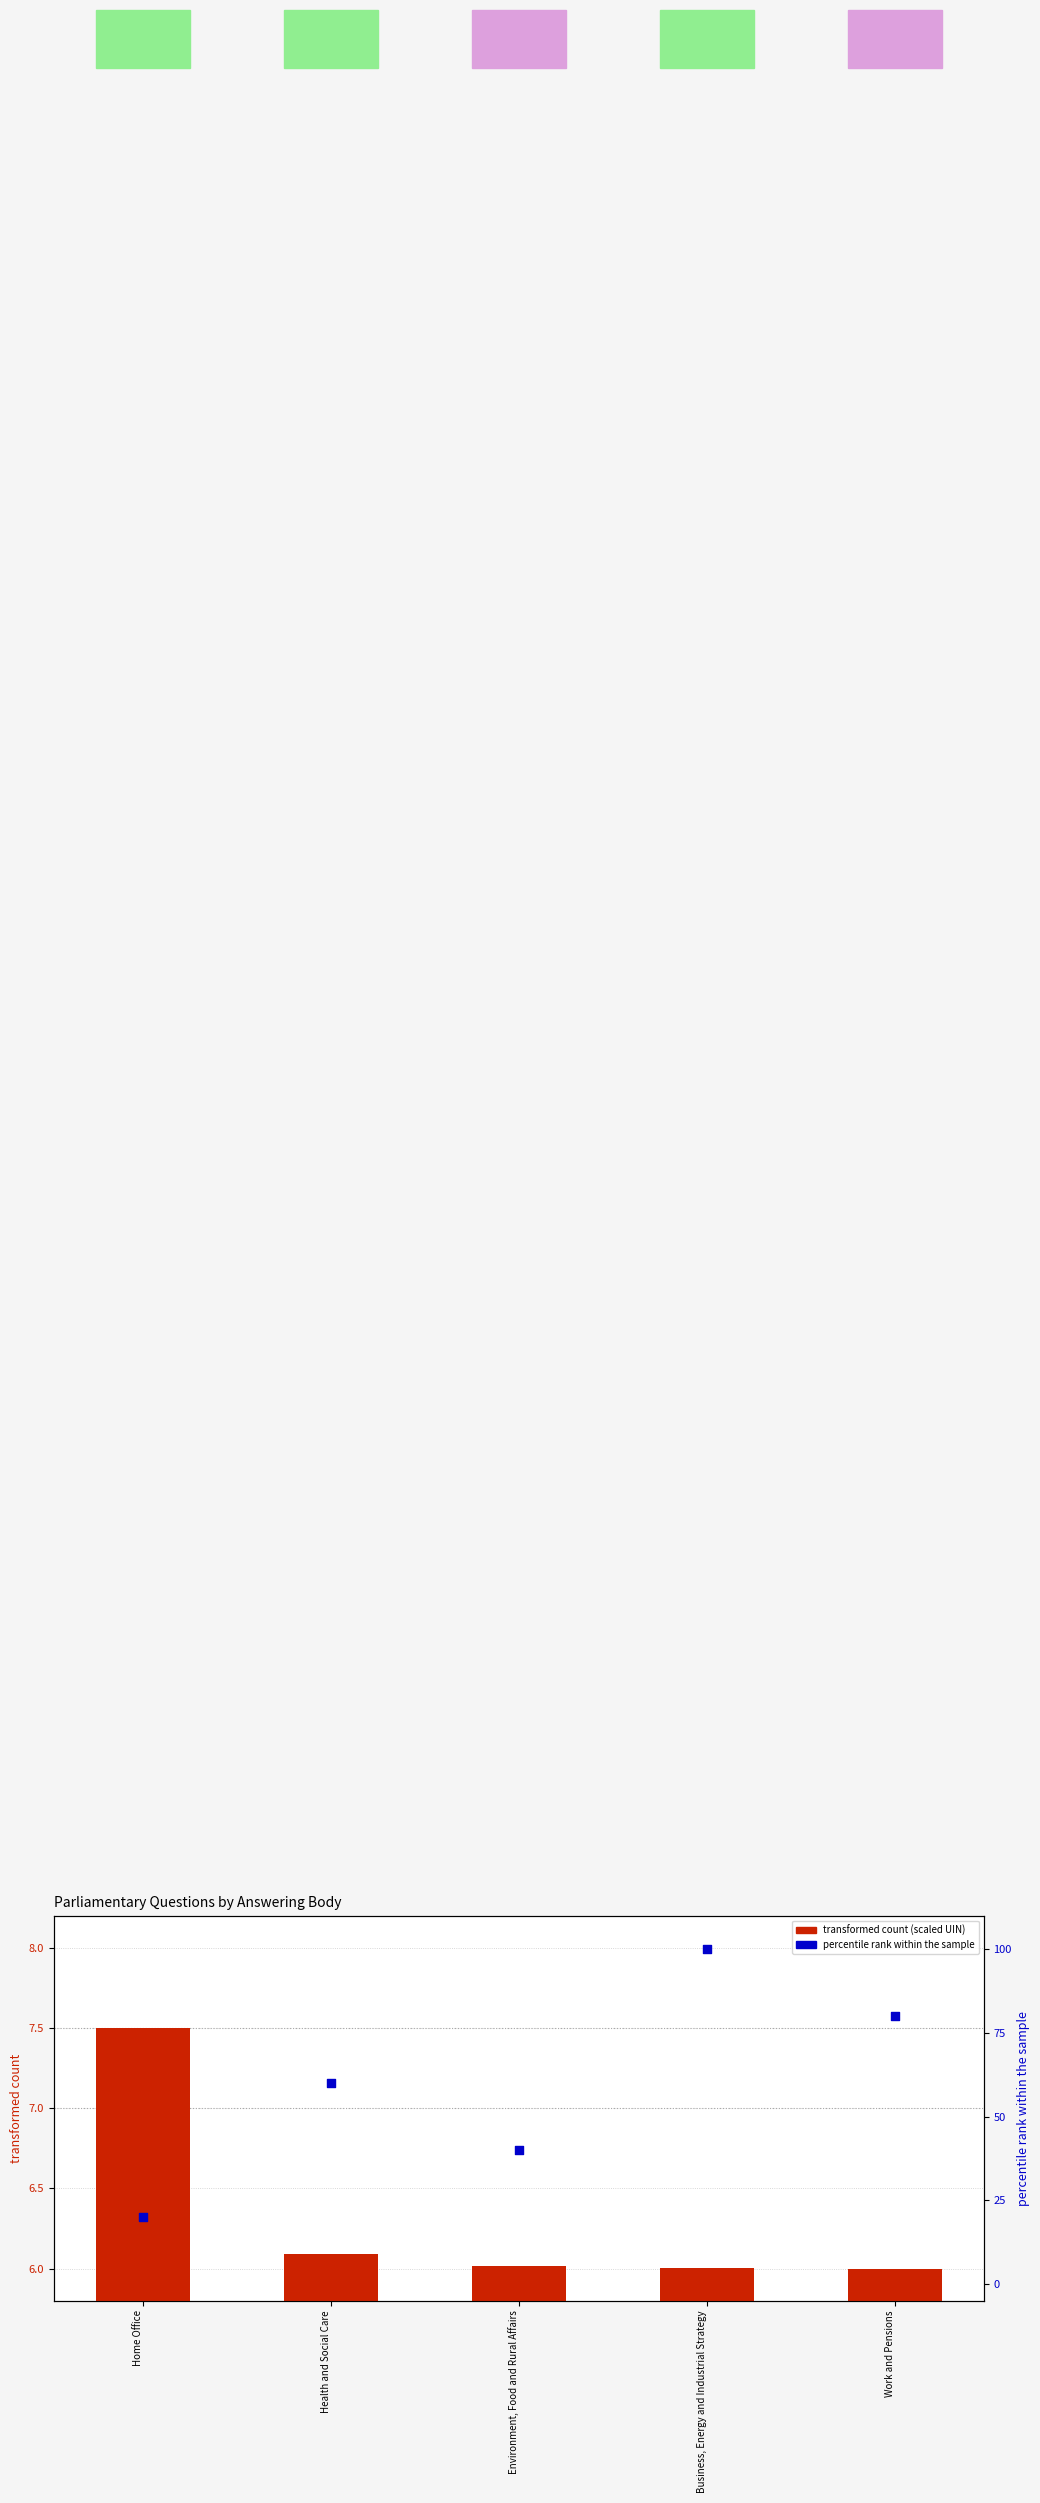

Which series reaches the maximum Y coordinate?

percentile rank within the sample